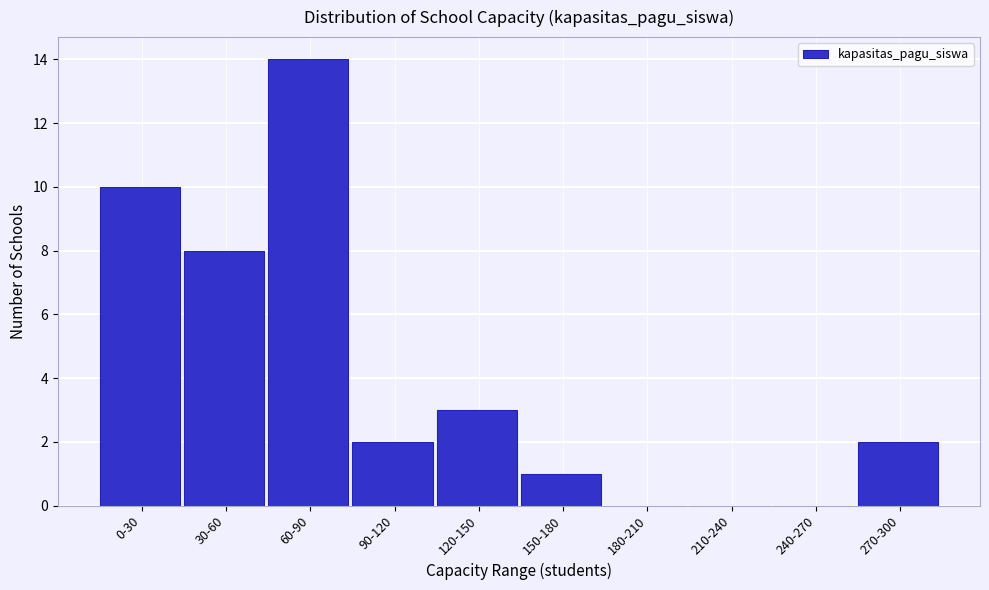

Reading left to right, extract all data points from this chart.

0-30=10	30-60=8	60-90=14	90-120=2	120-150=3	150-180=1	180-210=0	210-240=0	240-270=0	270-300=2